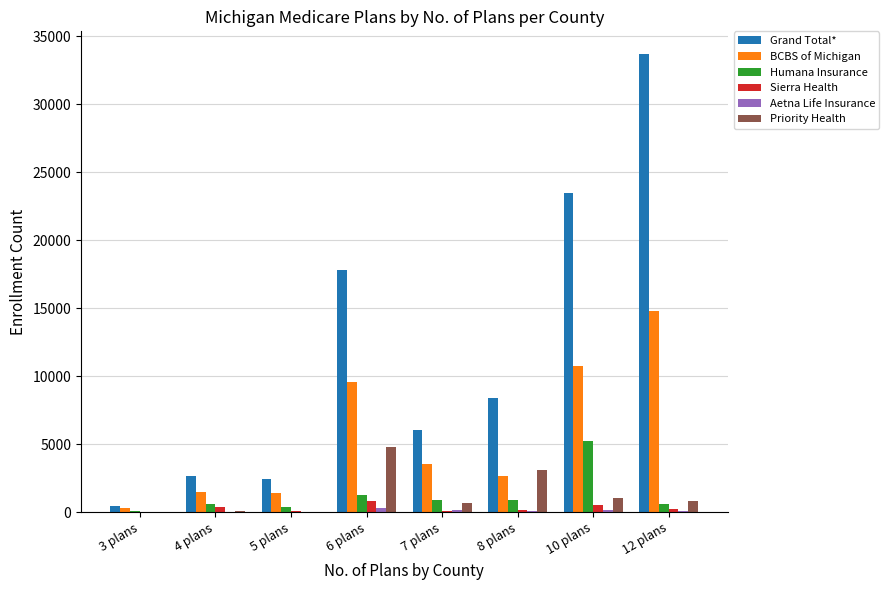

At which category is the sum across all series the highest?

12 plans